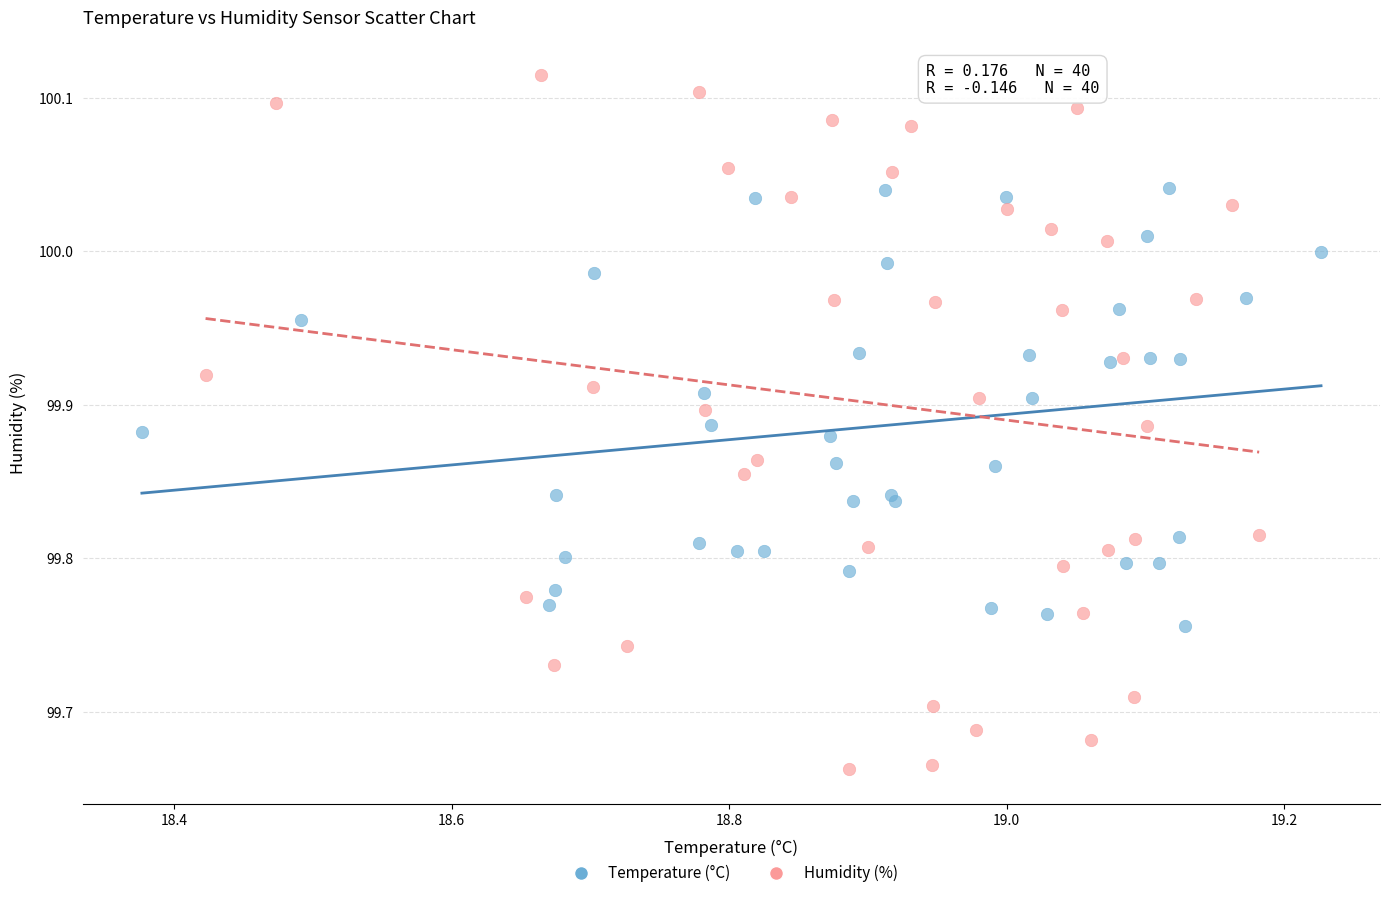

Which series reaches the maximum Y coordinate?

Humidity (%)